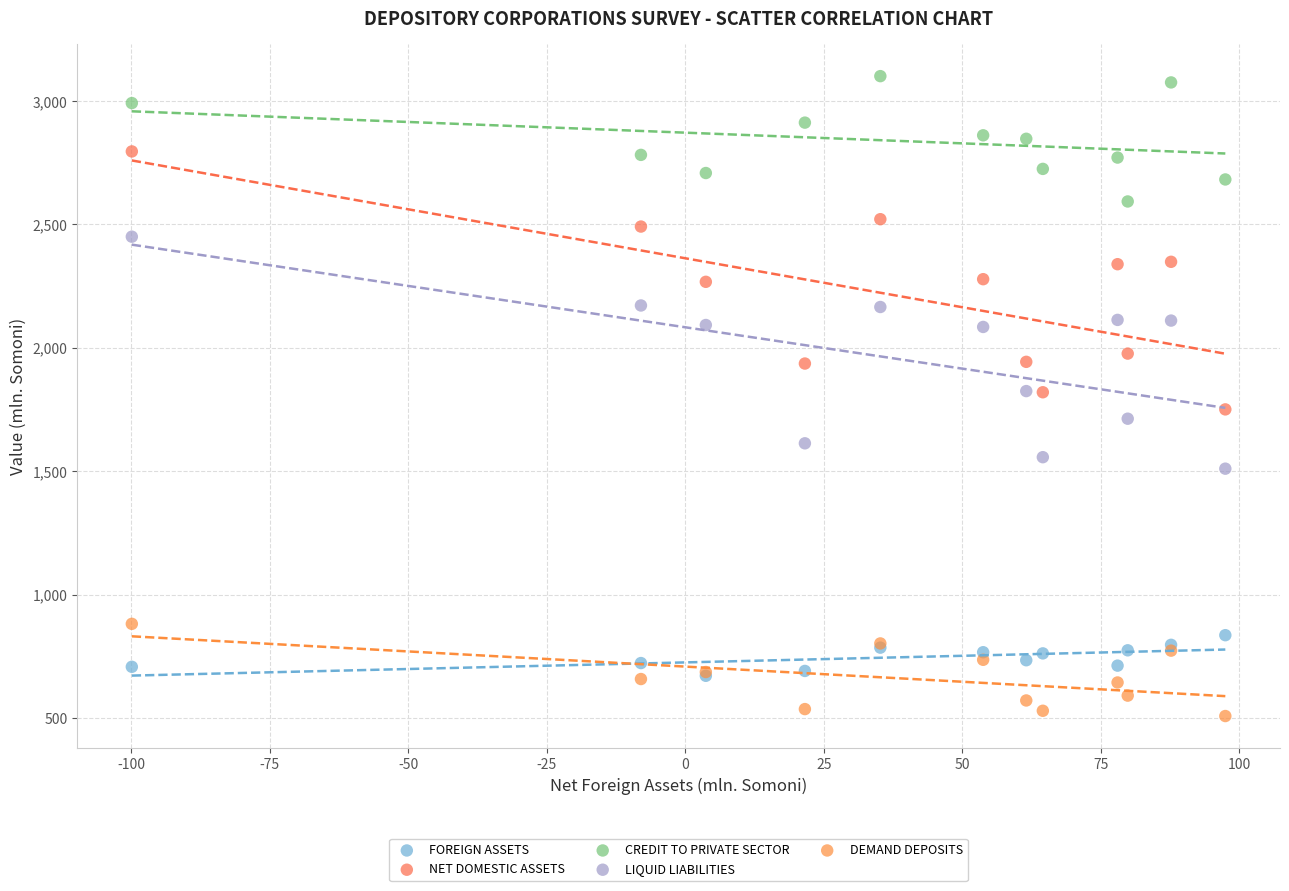

What are all the series names shown in the legend?

FOREIGN ASSETS, NET DOMESTIC ASSETS, CREDIT TO PRIVATE SECTOR, LIQUID LIABILITIES, DEMAND DEPOSITS